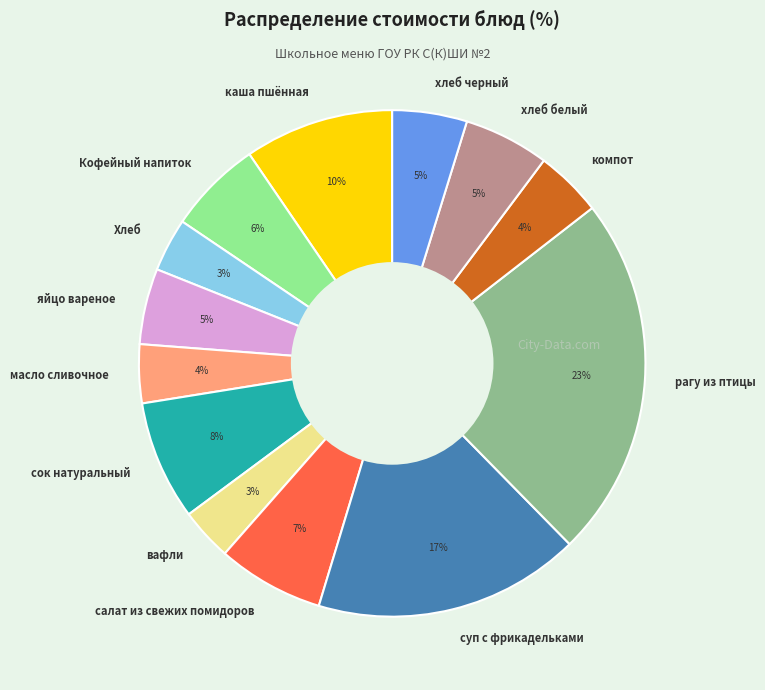

To the nearest percent, what is the difference between the largest and smallest slice percentages?

20%